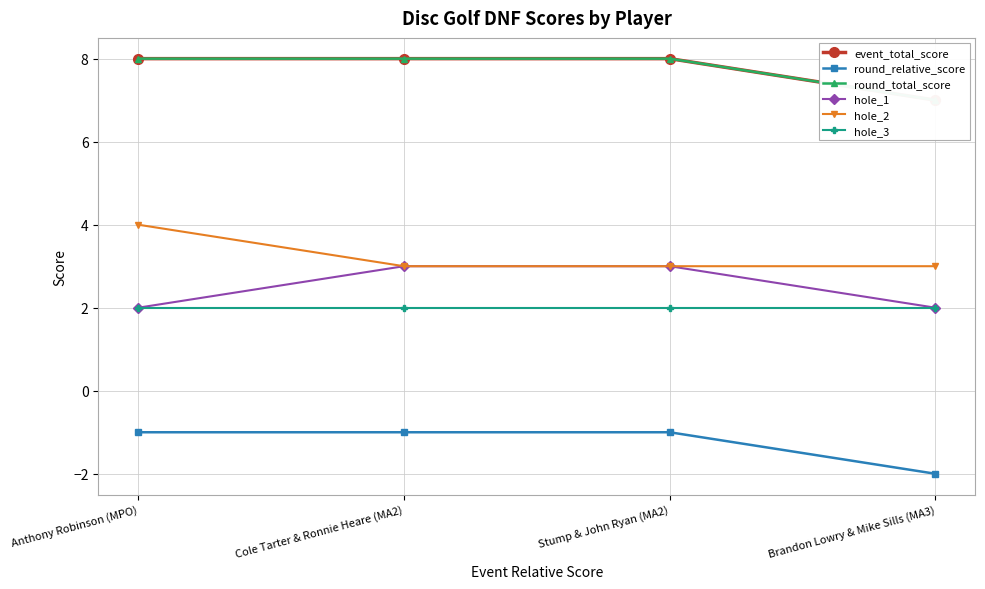

Reading left to right, extract all data points from this chart.

event_total_score: Anthony Robinson (MPO)=8	Cole Tarter & Ronnie Heare (MA2)=8	Stump & John Ryan (MA2)=8	Brandon Lowry & Mike Sills (MA3)=7
round_relative_score: Anthony Robinson (MPO)=-1	Cole Tarter & Ronnie Heare (MA2)=-1	Stump & John Ryan (MA2)=-1	Brandon Lowry & Mike Sills (MA3)=-2
round_total_score: Anthony Robinson (MPO)=8	Cole Tarter & Ronnie Heare (MA2)=8	Stump & John Ryan (MA2)=8	Brandon Lowry & Mike Sills (MA3)=7
hole_1: Anthony Robinson (MPO)=2	Cole Tarter & Ronnie Heare (MA2)=3	Stump & John Ryan (MA2)=3	Brandon Lowry & Mike Sills (MA3)=2
hole_2: Anthony Robinson (MPO)=4	Cole Tarter & Ronnie Heare (MA2)=3	Stump & John Ryan (MA2)=3	Brandon Lowry & Mike Sills (MA3)=3
hole_3: Anthony Robinson (MPO)=2	Cole Tarter & Ronnie Heare (MA2)=2	Stump & John Ryan (MA2)=2	Brandon Lowry & Mike Sills (MA3)=2